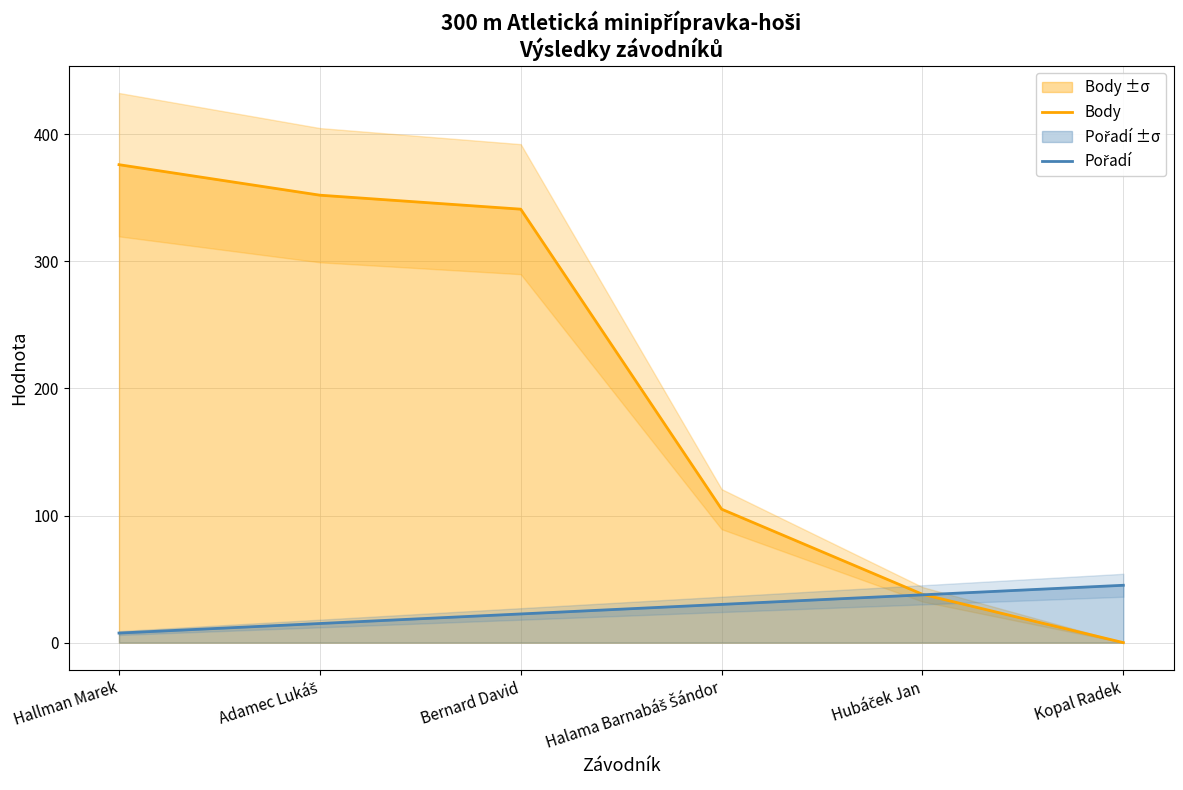

Reading left to right, list all the values displayed in this chart.

Body: 376.0	352.0	341.0	105.0	38.0	0.0
Pořadí: 7.5	15.0	22.6	30.1	37.6	45.1